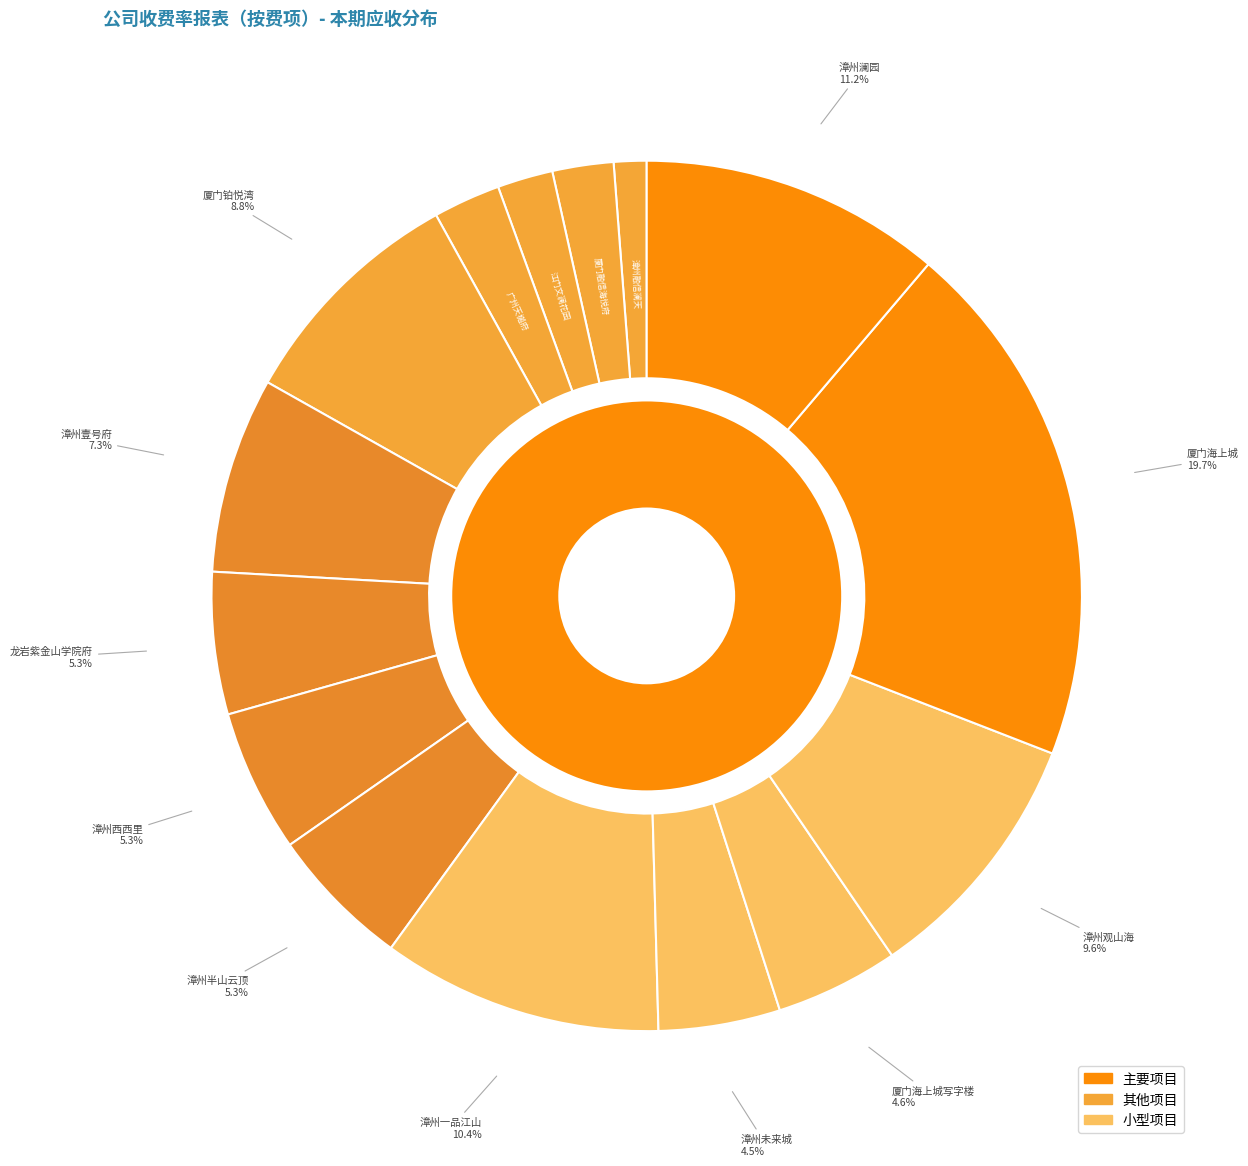

What percentage is the 漳州未来城 slice, to the nearest percent?

5%